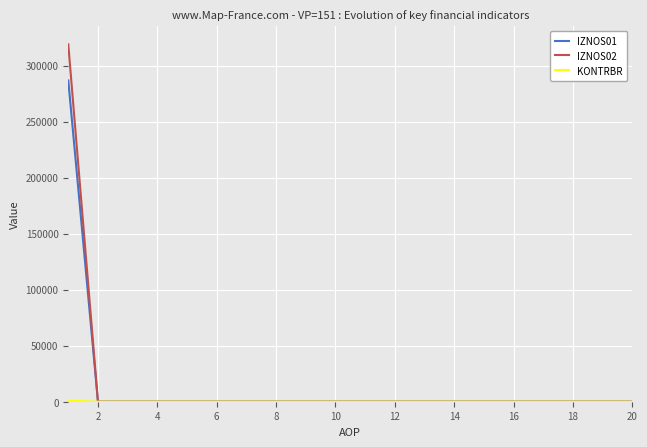

What is the greatest value displayed?

318997.2